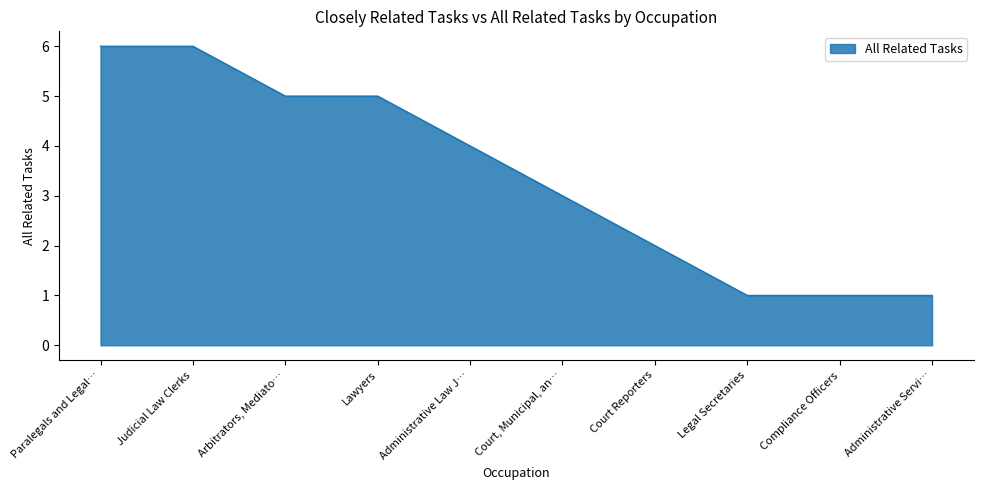

What position from the left is Arbitrators, Mediato…?

3